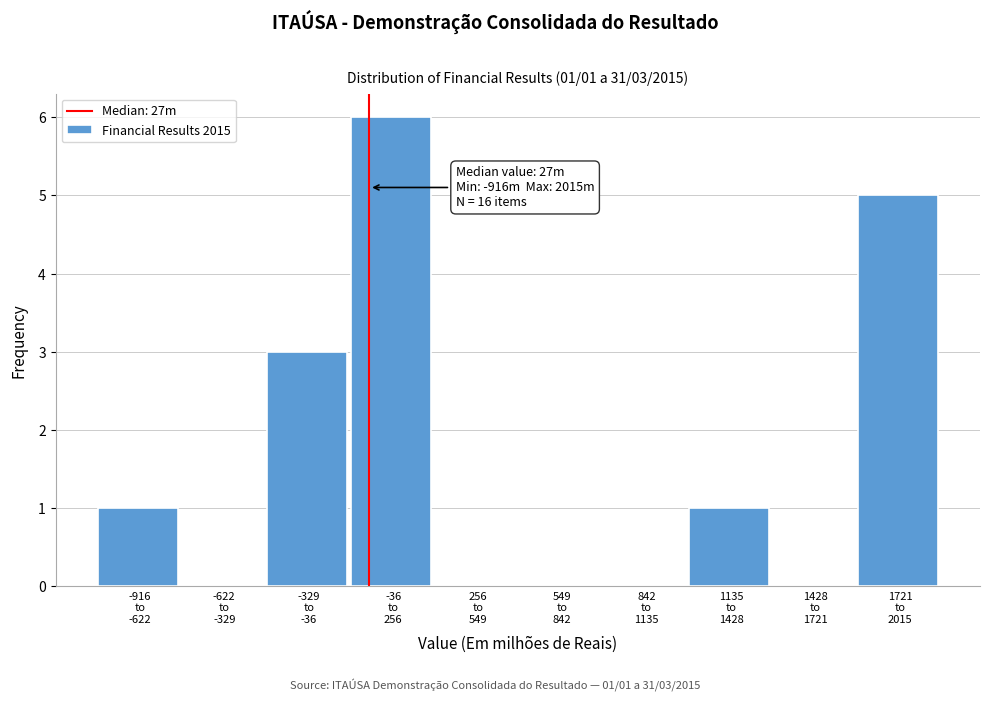

What is the maximum value shown in the chart?

6